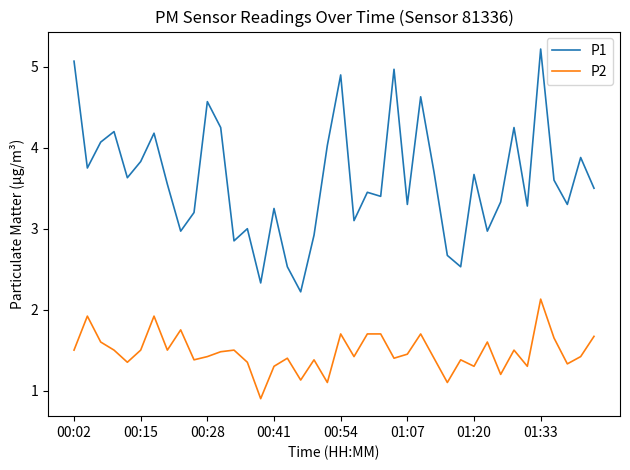

Which series has the largest total across all categories?

P1